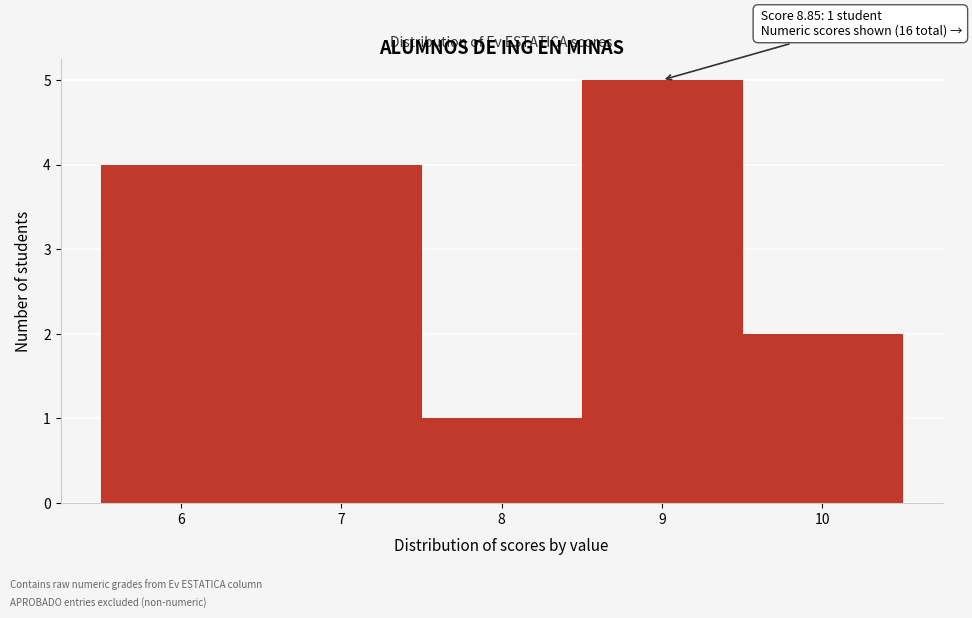

Over which range of the x-axis is the bar tallest?

8.5 to 9.5